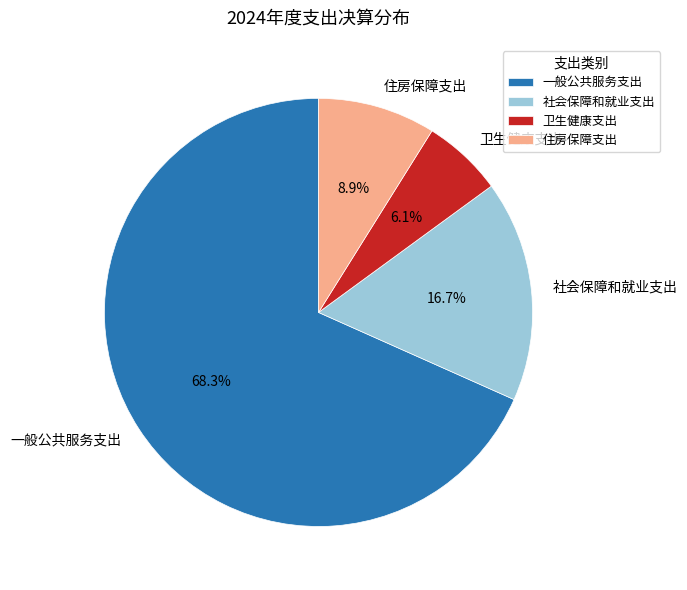

Approximately how many times larger is the value at 社会保障和就业支出 compared to 住房保障支出?

1.9